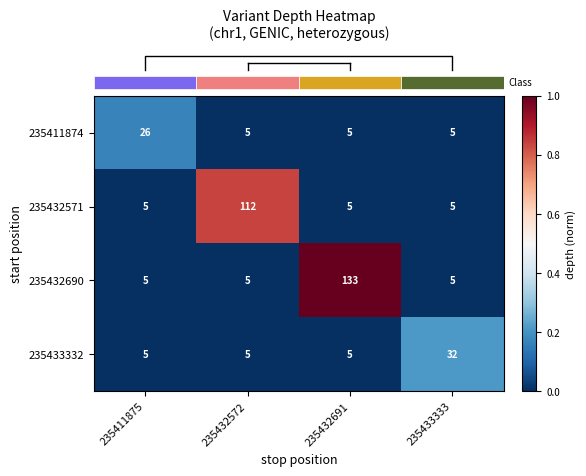

What is the difference between the highest and lowest values at 235433333?

27